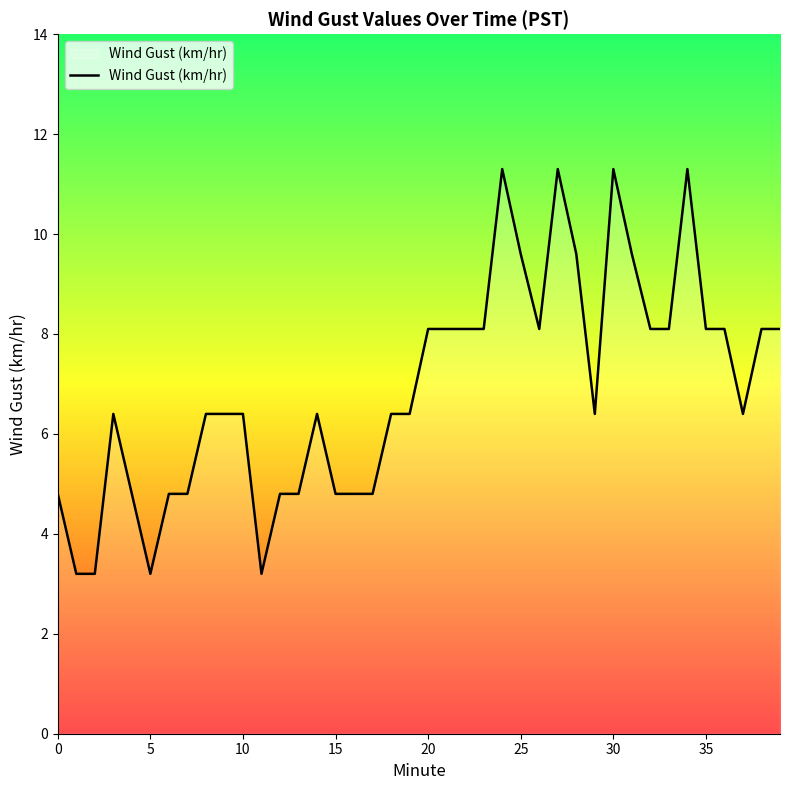

What is the maximum value shown in the chart?

11.3